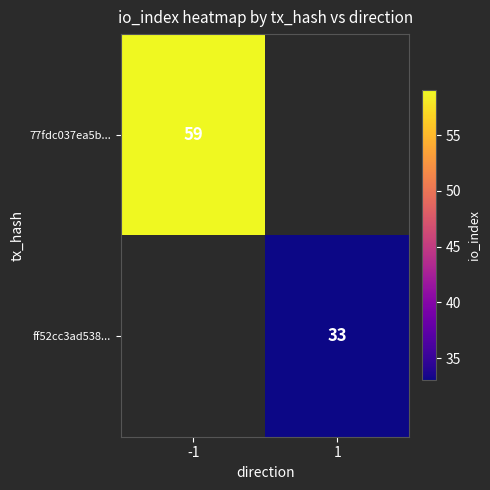

Is the value of 77fdc037ea5b... at -1 greater than the value of ff52cc3ad538... at 1?

Yes